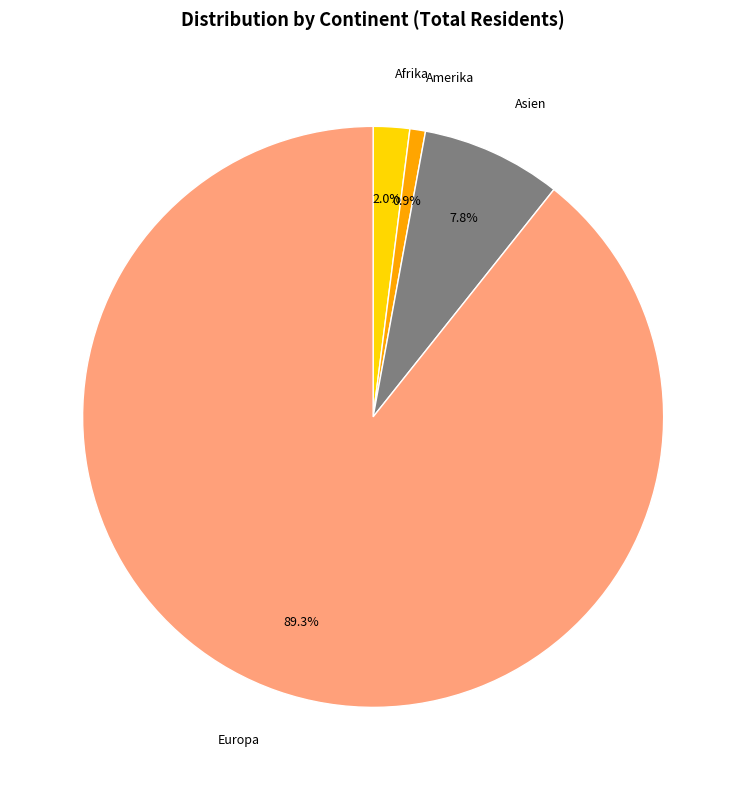

Rank the categories by value from lowest to highest.

Amerika, Afrika, Asien, Europa